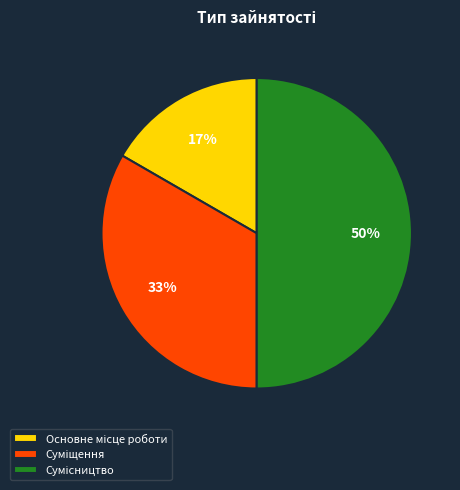

To the nearest percent, what is the average slice percentage?

33%